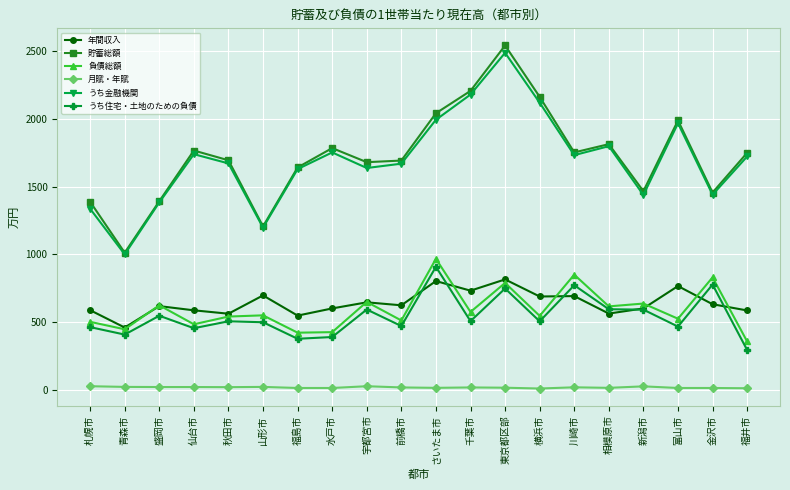

What is the difference between the maximum and second lowest values in the 貯蓄総額 series?

1335